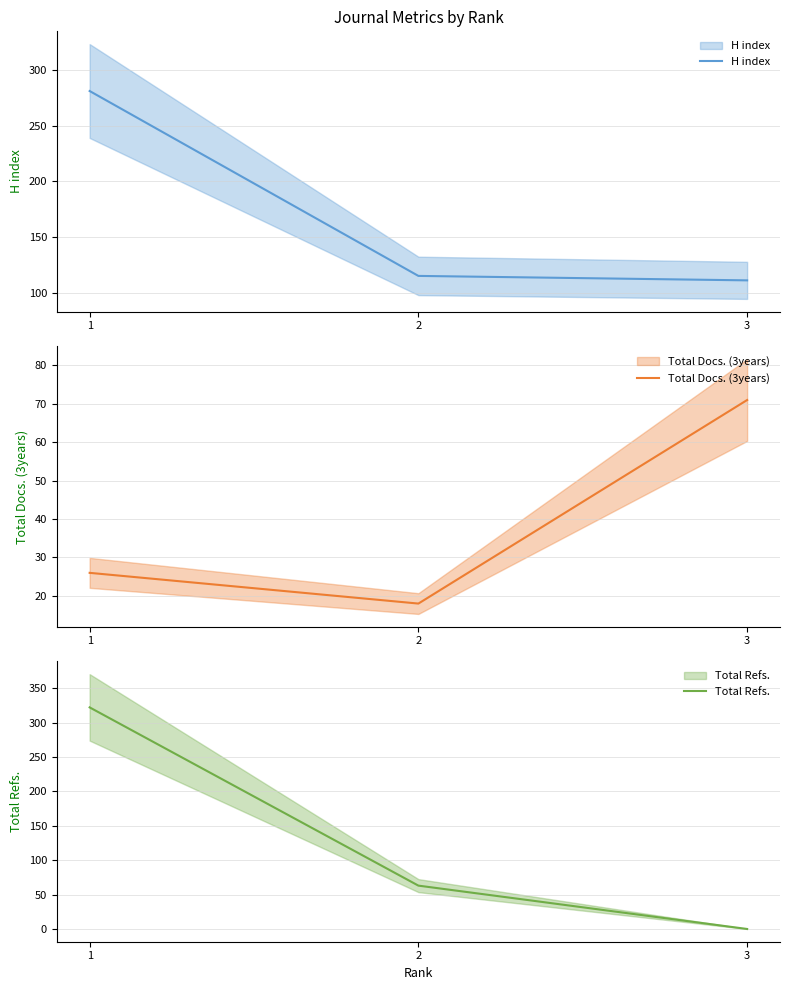

Count the number of categories in the chart.

3